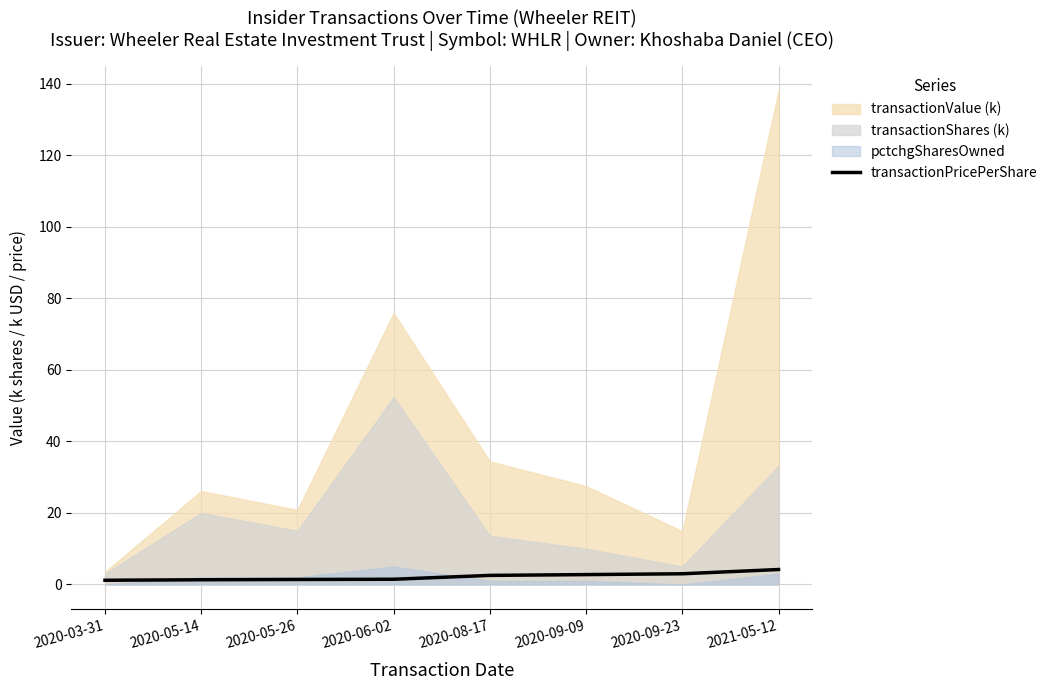

True or false: the data shows 1.3 at 2020-05-14.

True